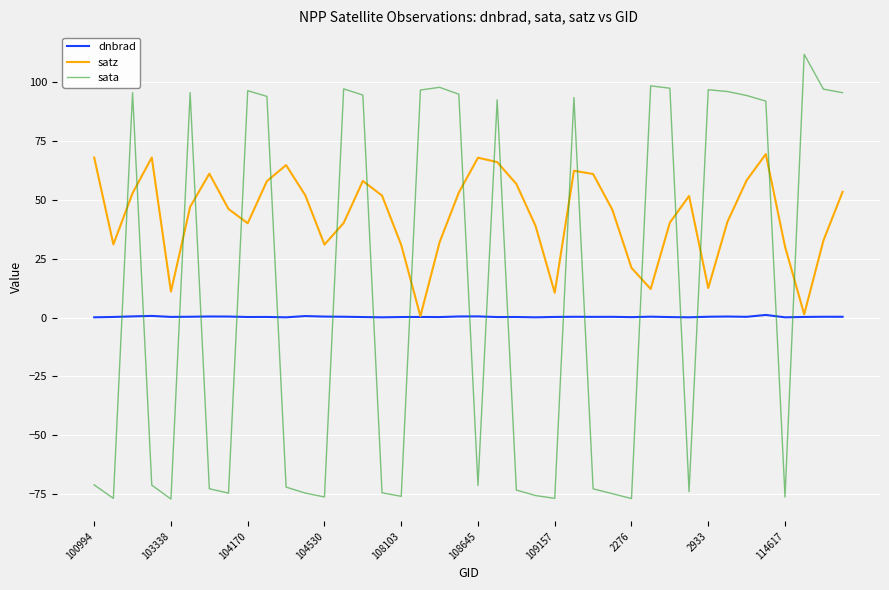

What is the lowest value of the dnbrad series?

0.1